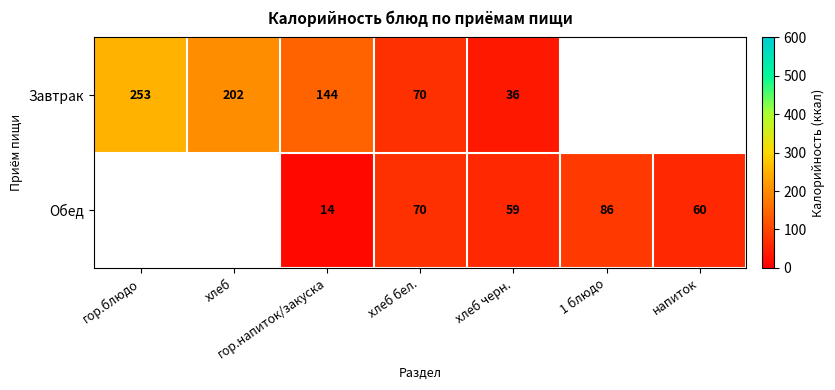

Is the value of Завтрак at гор.блюдо greater than the value of Обед at 1 блюдо?

Yes